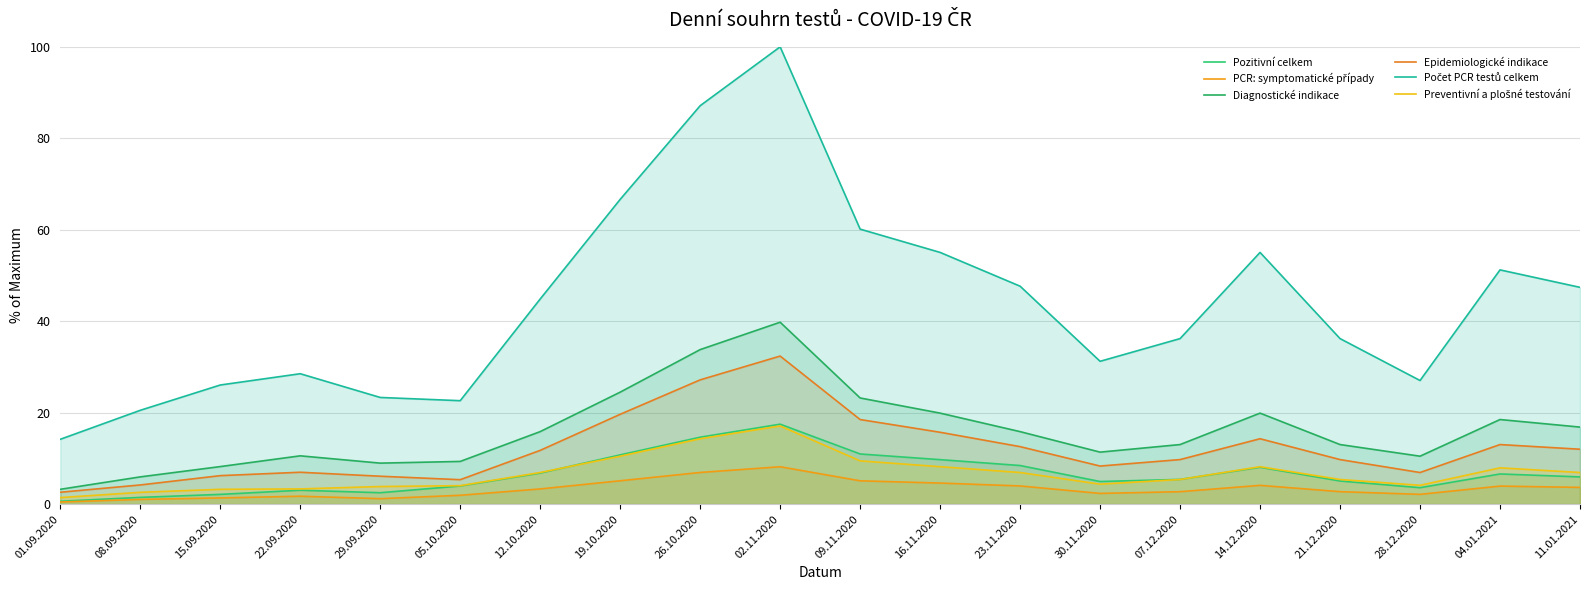

What is the label of the 11th point from the left?

09.11.2020